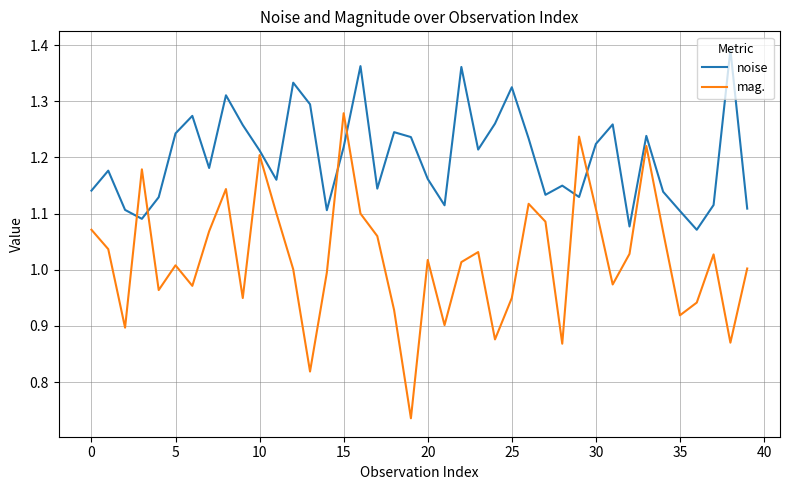

Which series ends up on top after the final intersection of noise and mag.?

noise